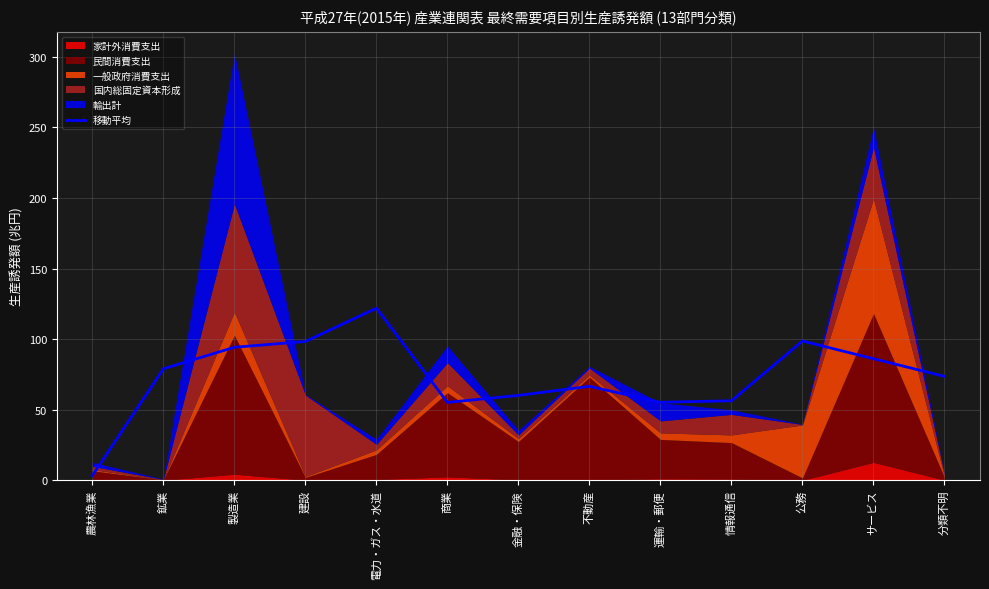

Reading right to left, extract all data points from this chart.

分類不明=73.6	サービス=86.1	公務=98.7	情報通信=56.3	運輸・郵便=55.3	不動産=66.6	金融・保険=60.1	商業=55.2	電力・ガス・水道=122.0	建設=98.4	製造業=94.2	鉱業=79.0	農林漁業=3.4